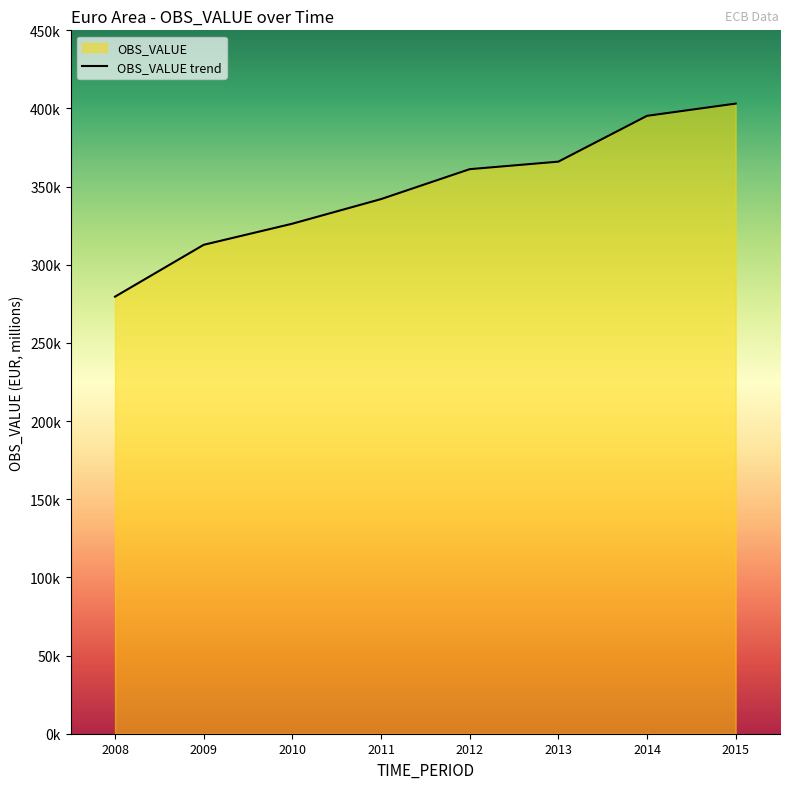

How many data points are less than 361176?

4